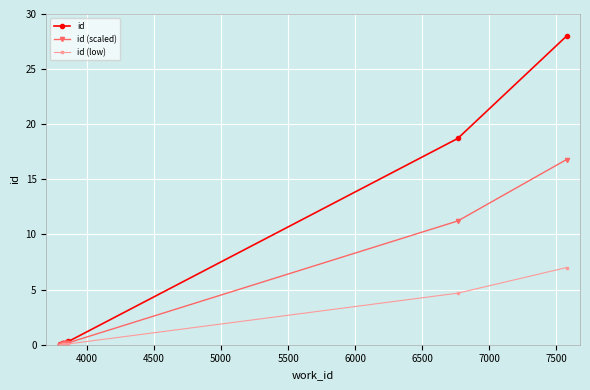

What is the value of the id point at the 8th from the left?

0.3